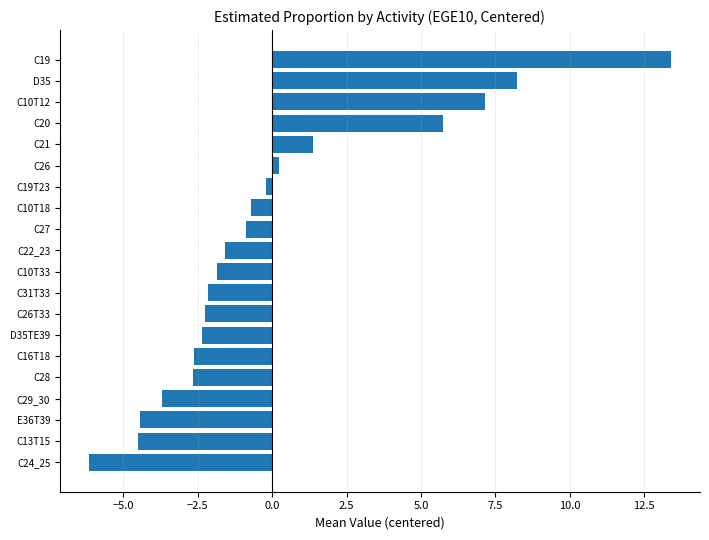

What is the change in value from C13T15 to C31T33?

+2.4